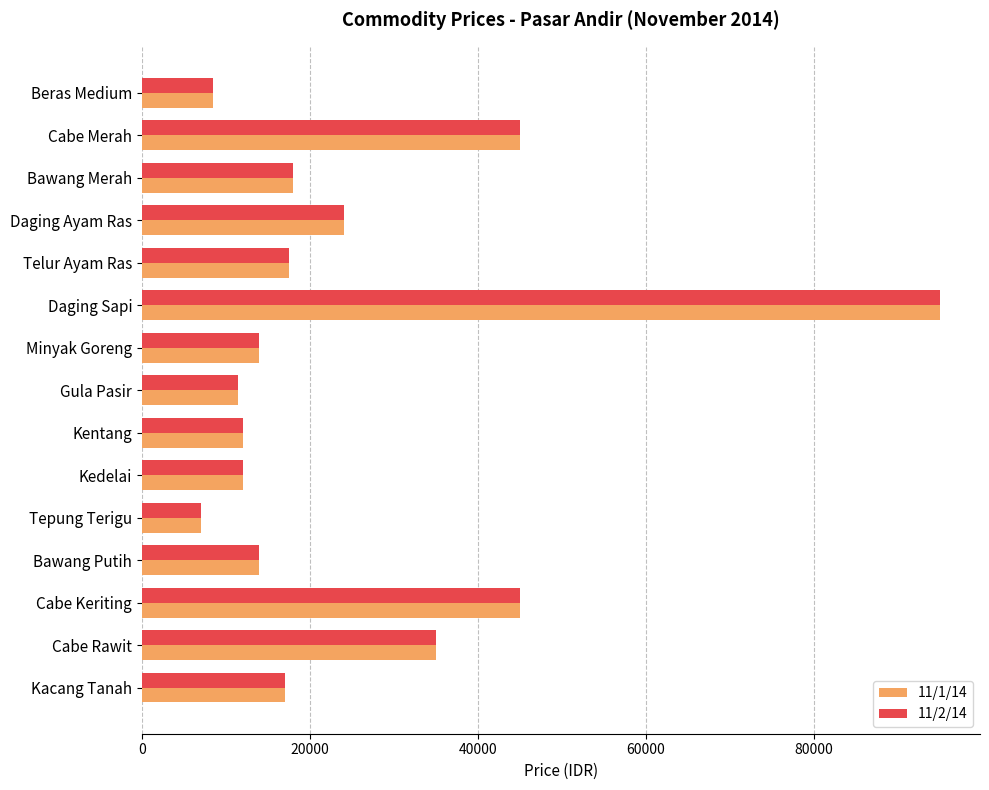

What is the difference between the 11/2/14 values at Cabe Merah and Cabe Rawit?

10000